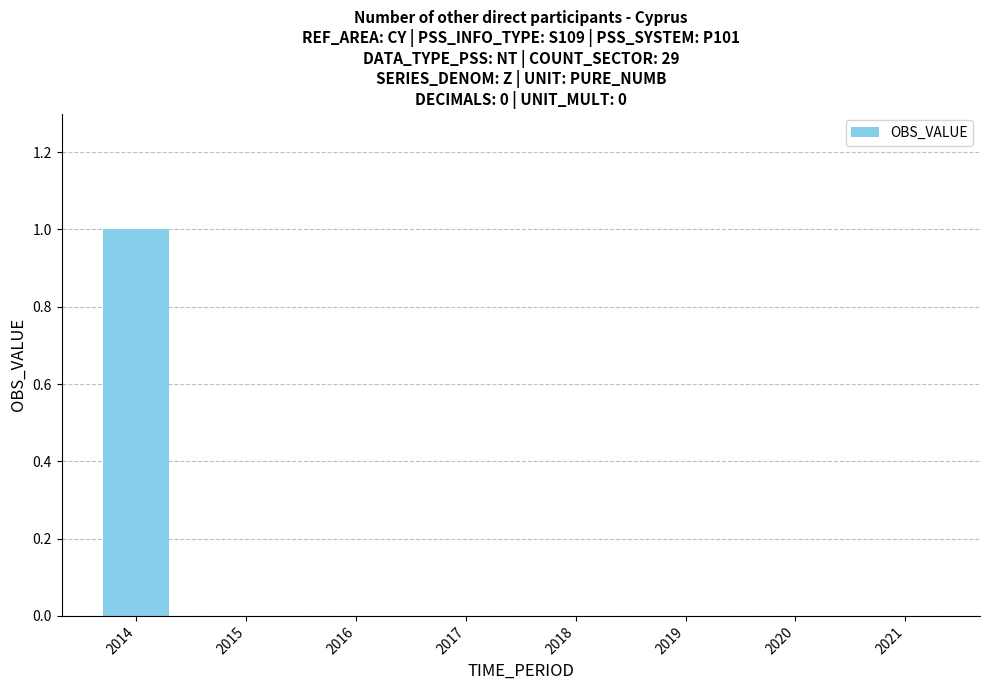

Between 2016 and 2014, which is larger?

2014